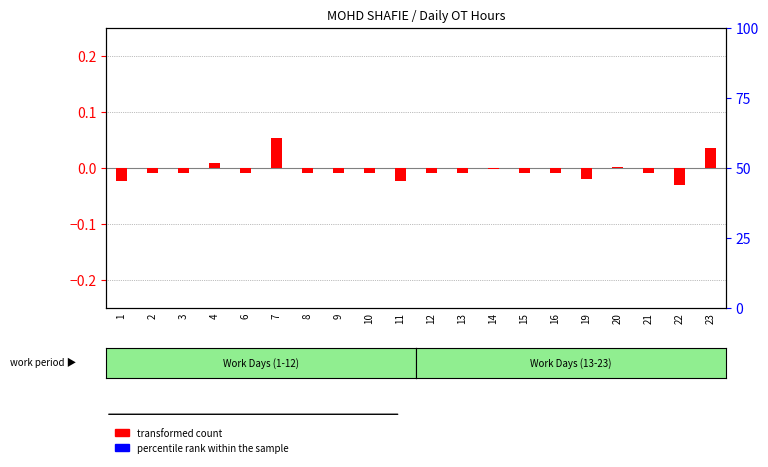

Reading left to right, what are all the values shown in this chart?

transformed count: -0.0	-0.0	-0.0	0.0	-0.0	0.1	-0.0	-0.0	-0.0	-0.0	-0.0	-0.0	-0.0	-0.0	-0.0	-0.0	0.0	-0.0	-0.0	0.0
percentile rank within the sample: 0.0	0.0	0.0	0.0	0.0	0.0	0.0	0.0	0.0	0.0	0.0	0.0	0.0	0.0	0.0	0.0	0.0	0.0	0.0	0.0